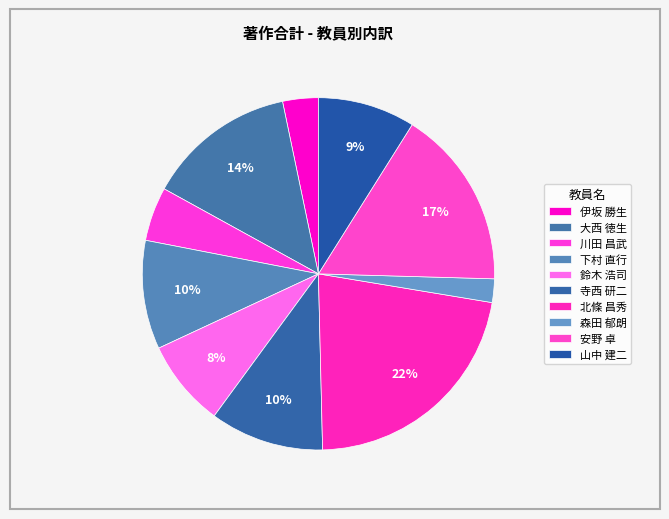

What portion of the pie excludes 下村 直行?

90.0%